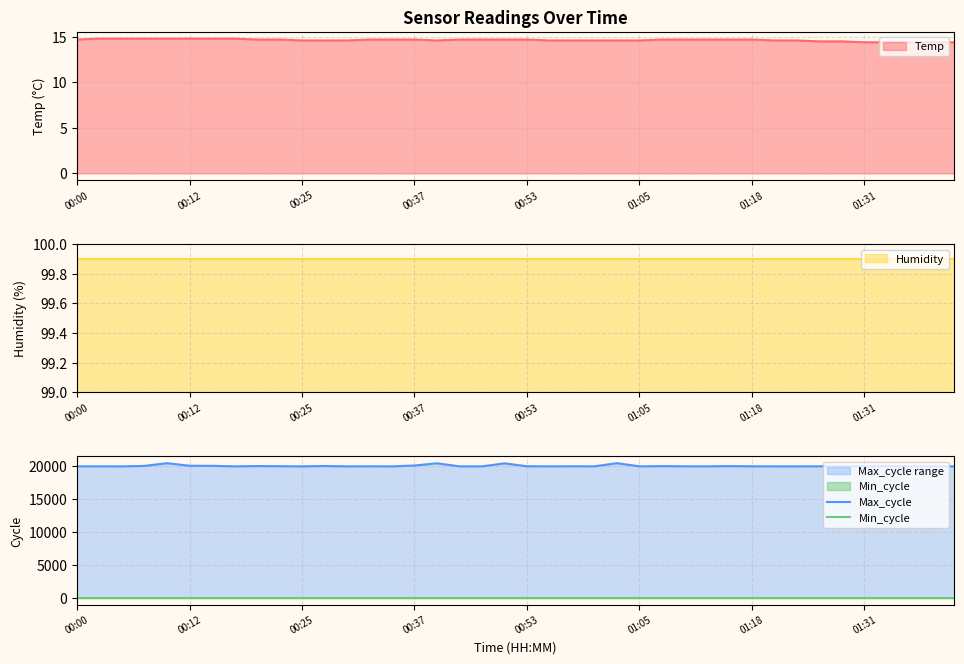

What is the value of the Max_cycle point at the 23rd from the left?

19921